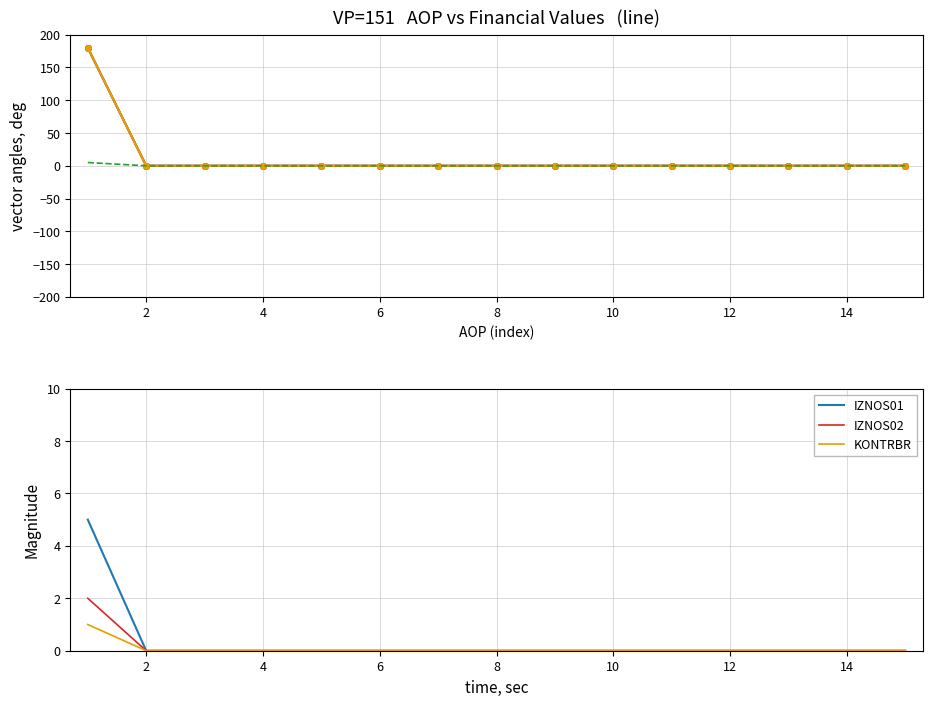

True or false: IZNOS01 and KONTRBR intersect in this chart.

False